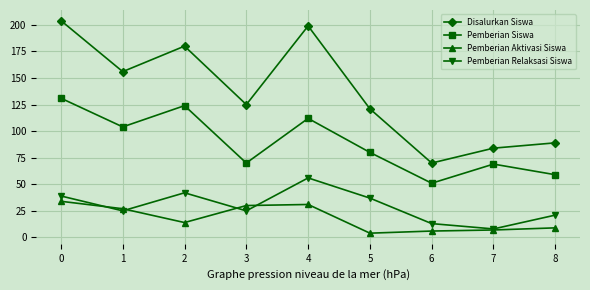

Where is Pemberian Aktivasi Siswa nearest to the value 19?

2